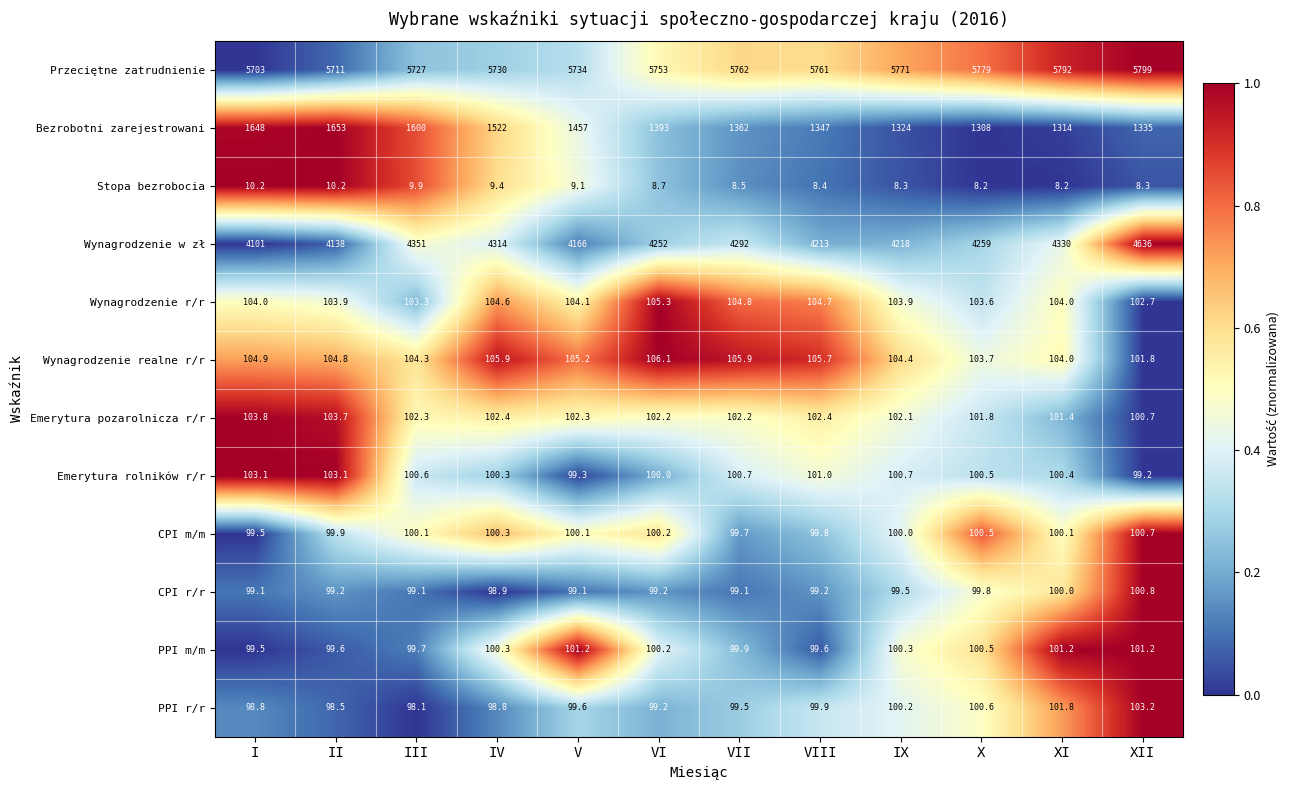

At how many categories does at least one series exceed 4491?

12